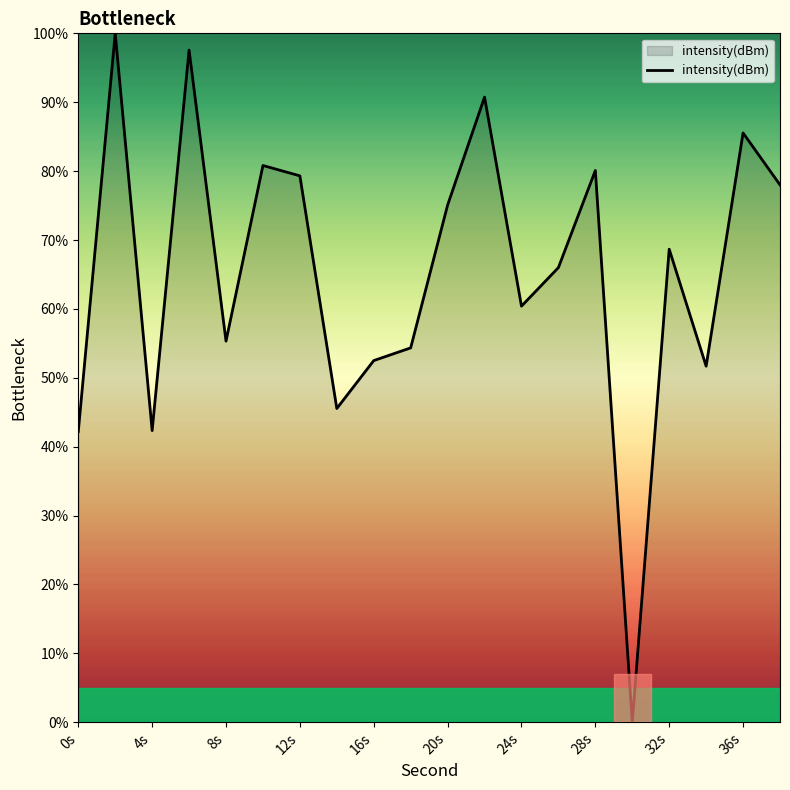

What is the maximum value shown in the chart?

100.0